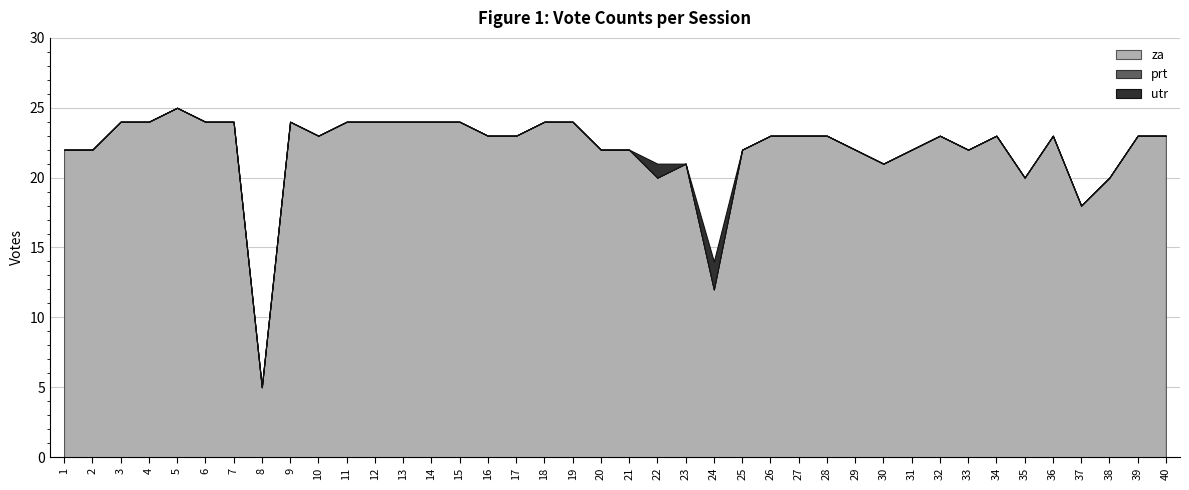

Reading left to right, what are all the values shown in this chart?

za: 22	22	24	24	25	24	24	5	24	23	24	24	24	24	24	23	23	24	24	22	22	20	21	12	22	23	23	23	22	21	22	23	22	23	20	23	18	20	23	23
prt: 0	0	0	0	0	0	0	0	0	0	0	0	0	0	0	0	0	0	0	0	0	0	0	0	0	0	0	0	0	0	0	0	0	0	0	0	0	0	0	0
utr: 0	0	0	0	0	0	0	0	0	0	0	0	0	0	0	0	0	0	0	0	0	1	0	2	0	0	0	0	0	0	0	0	0	0	0	0	0	0	0	0